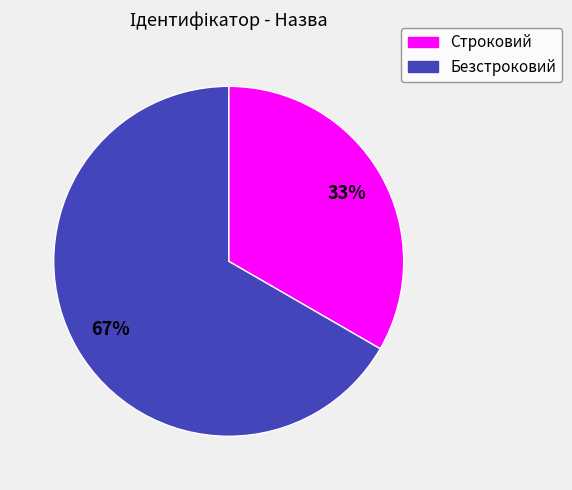

To the nearest percent, what percentage of the pie is Безстроковий?

67%